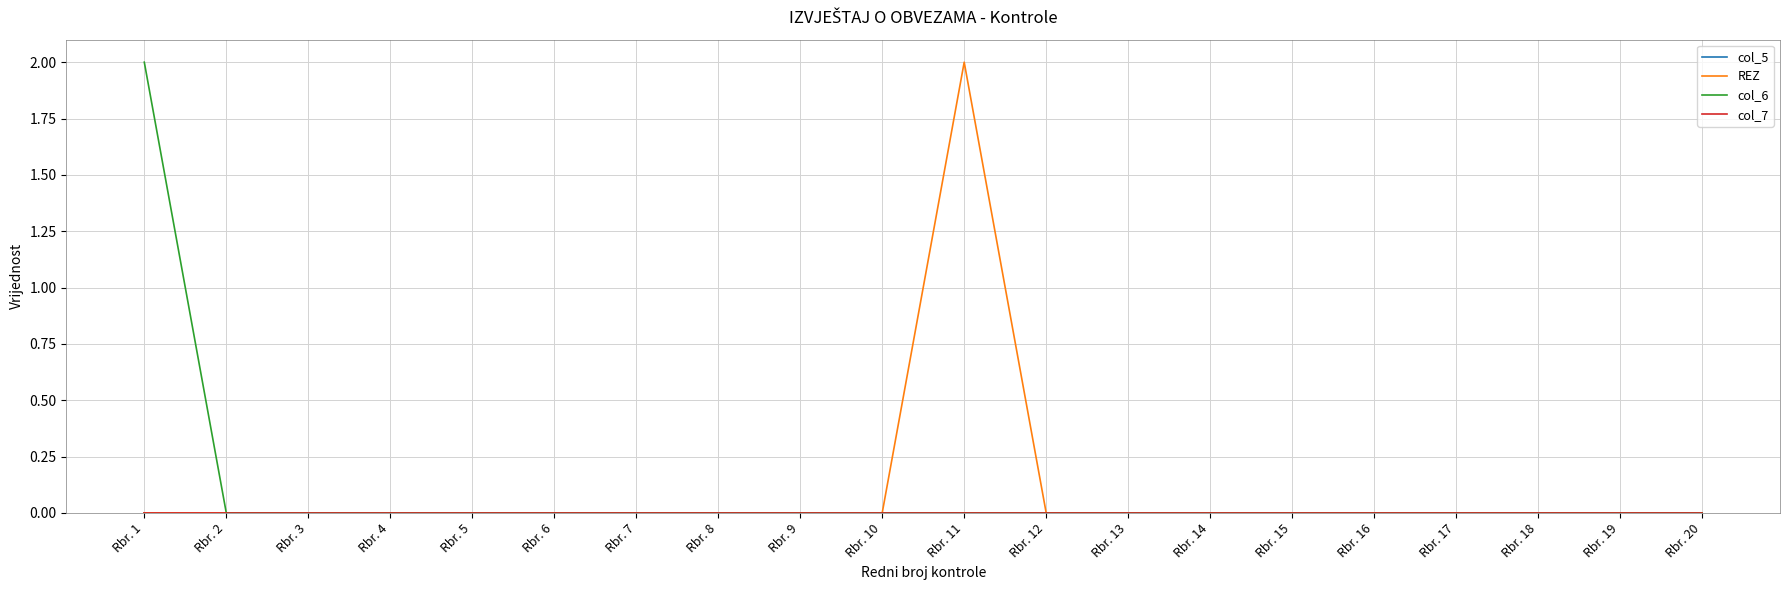

True or false: REZ has more than 2 interior local peaks.

False